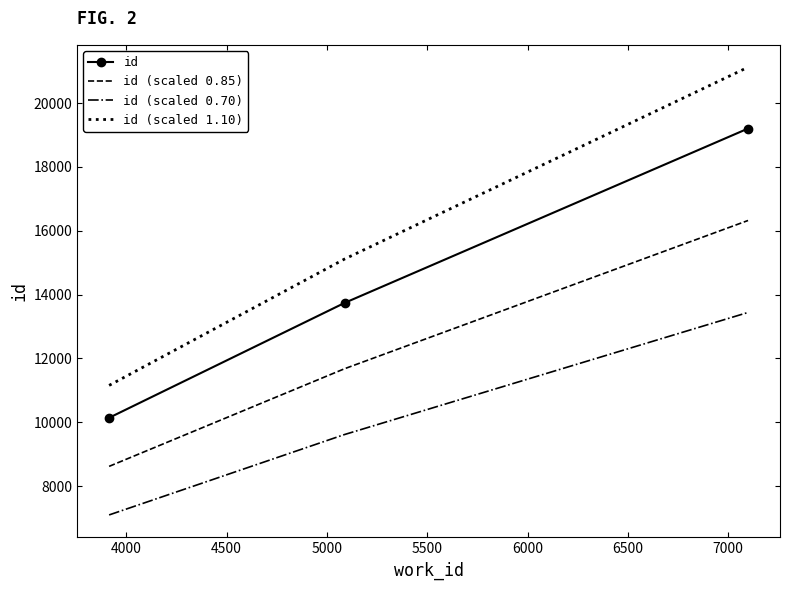

What is the minimum value shown in the chart?

7100.1